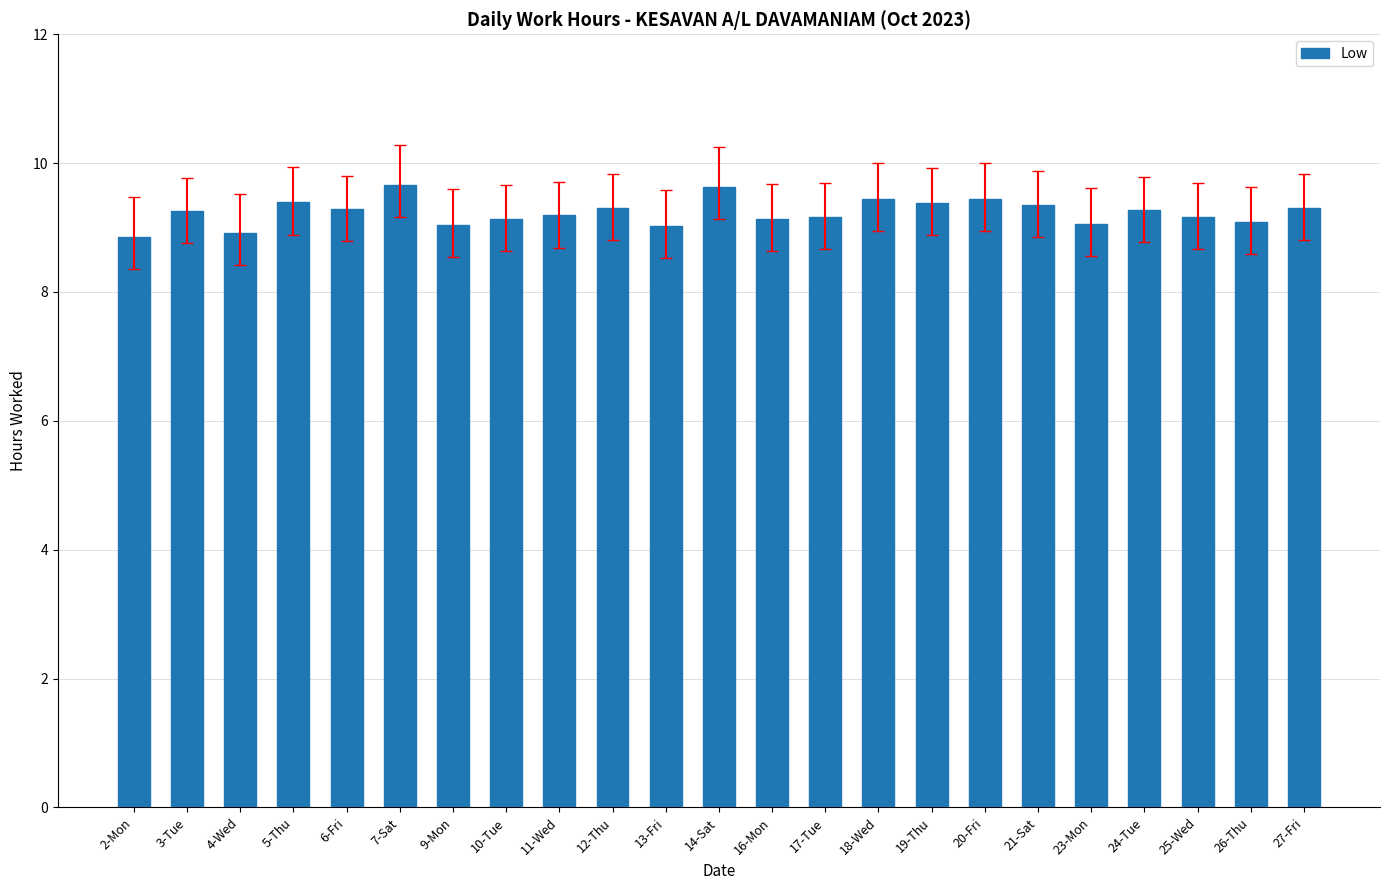

What is the difference between the values at 3-Tue and 17-Tue?

0.1